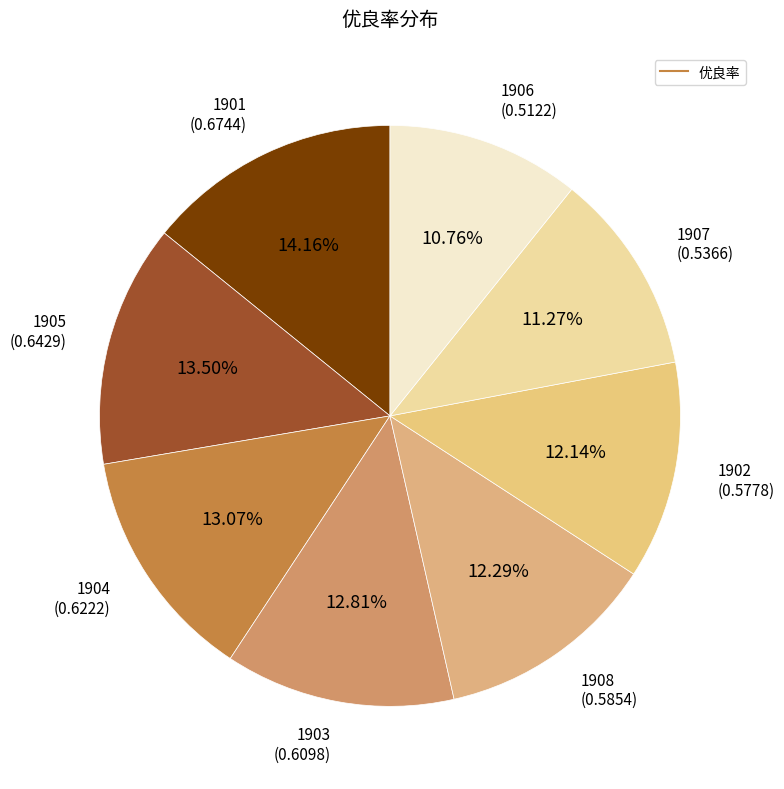

Which category has the smallest portion of the pie?

1906